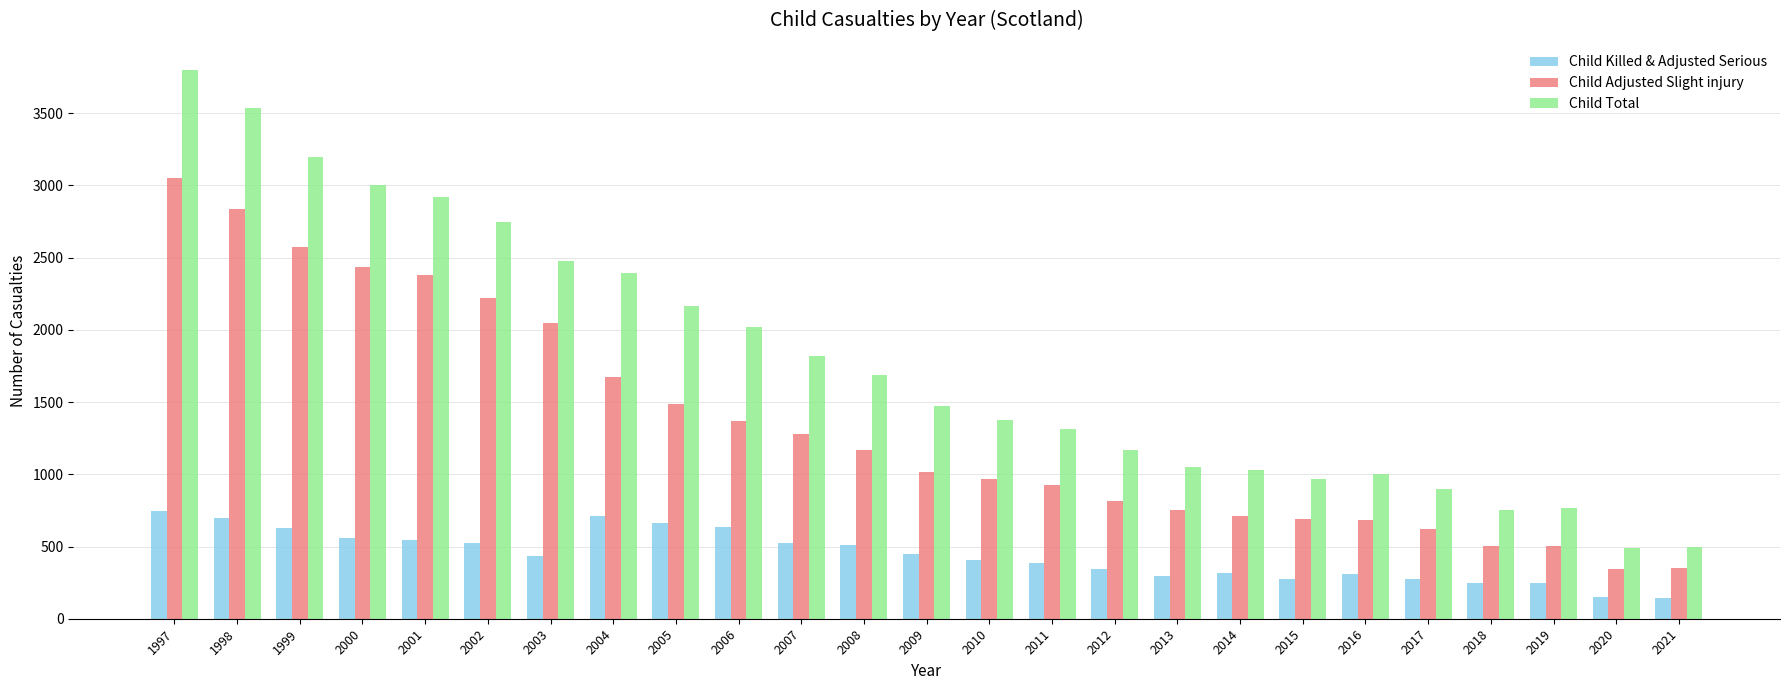

What is the approximate value of Child Total at 2003, to the nearest 10?

2480